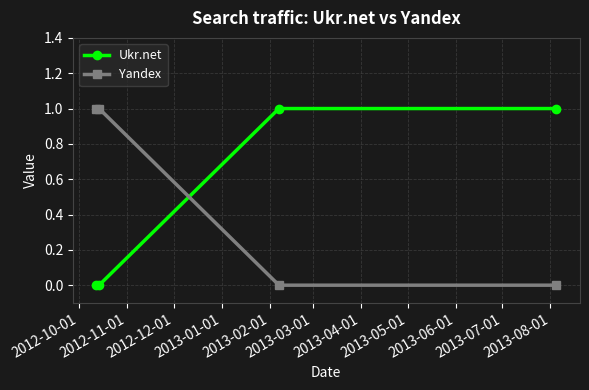

True or false: Ukr.net has more than 2 points higher than both neighbors.

False